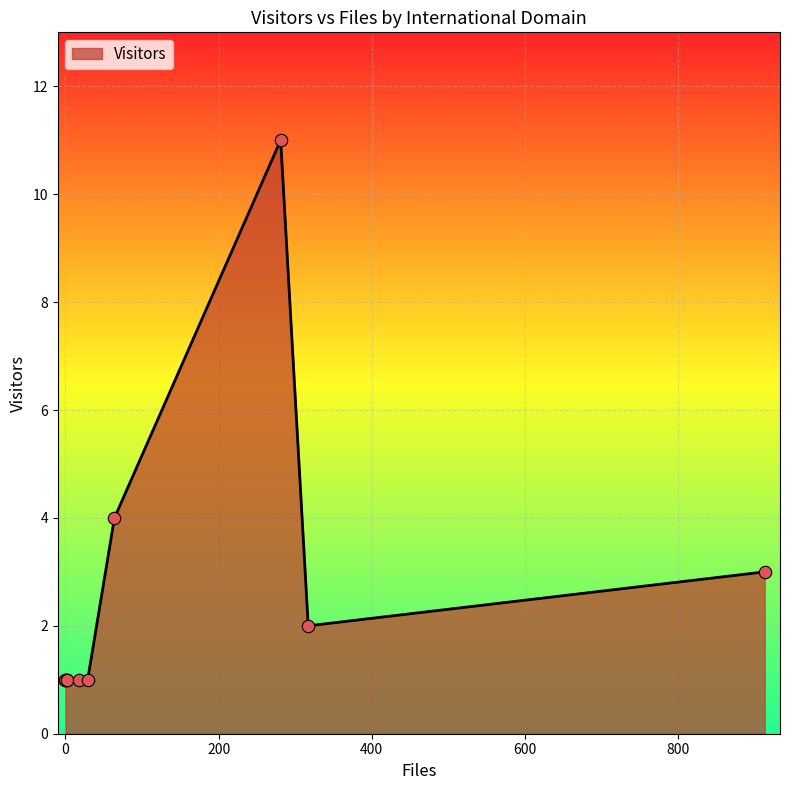

What is the change in value from fu-berlin.de to le.ac.uk?

+3